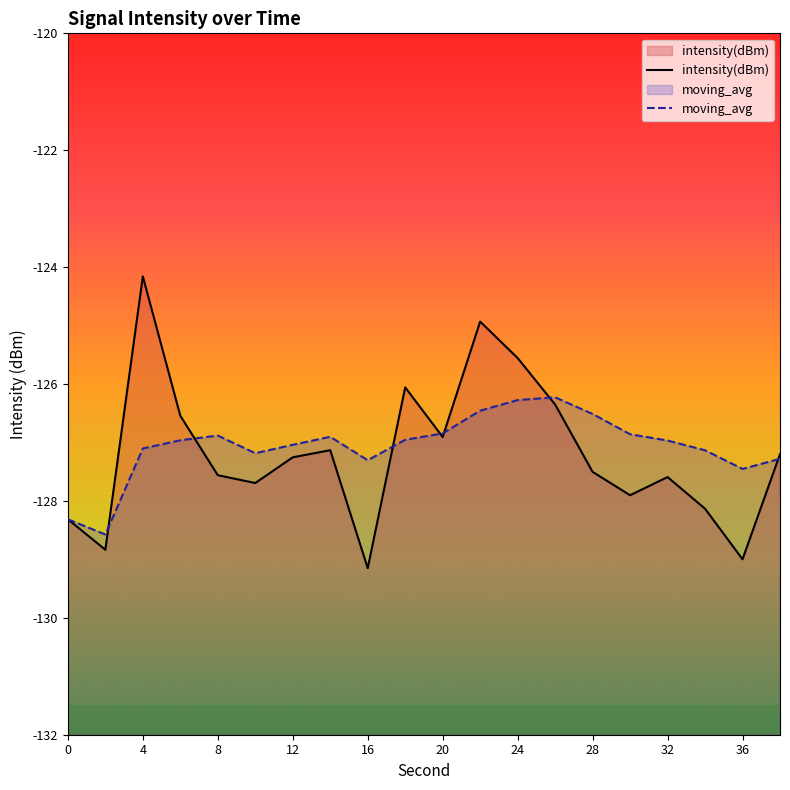

Where does the intensity(dBm) series first go above -127?

4